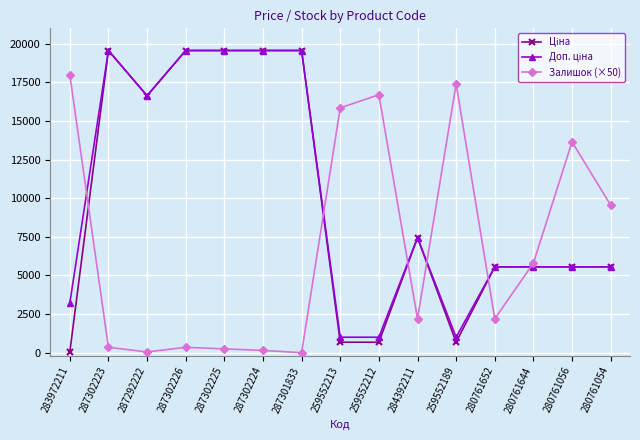

What position from the right is 287302224?

10